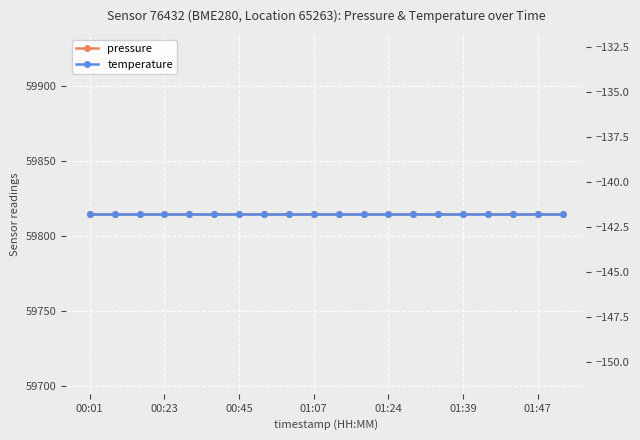

Rank the series by their maximum value, from lowest to highest.

temperature, pressure